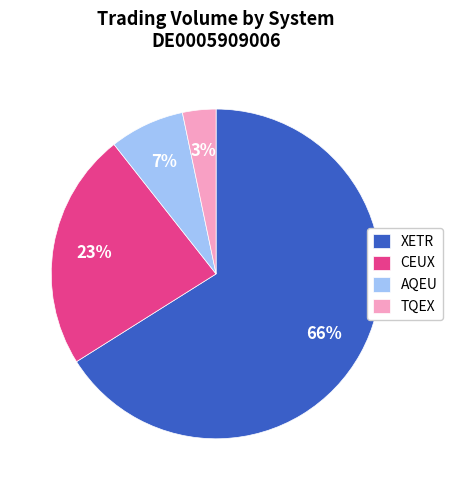

To the nearest percent, what is the difference between the TQEX and AQEU slice percentages?

4%